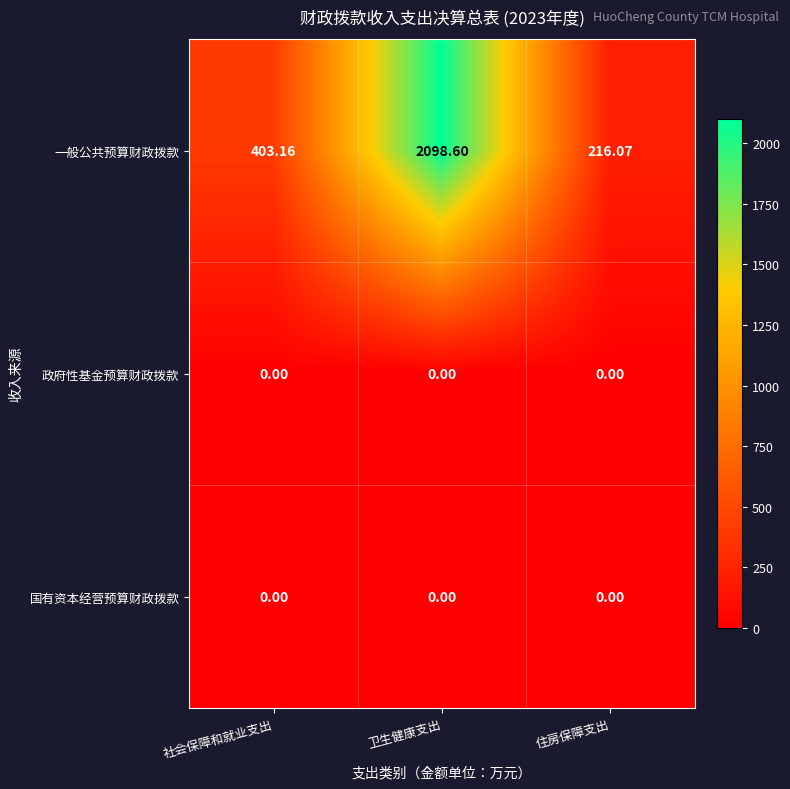

Between 卫生健康支出 and 住房保障支出, which series saw the biggest shift?

一般公共预算财政拨款